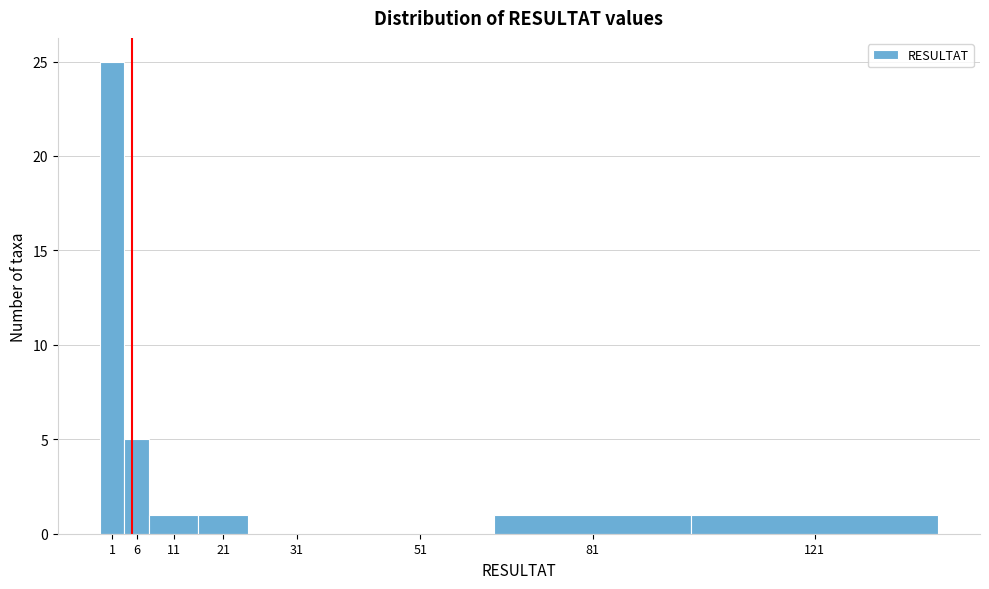

Reading left to right, extract all data points from this chart.

1=25	6=5	11=1	21=1	31=0	51=0	81=1	121=1